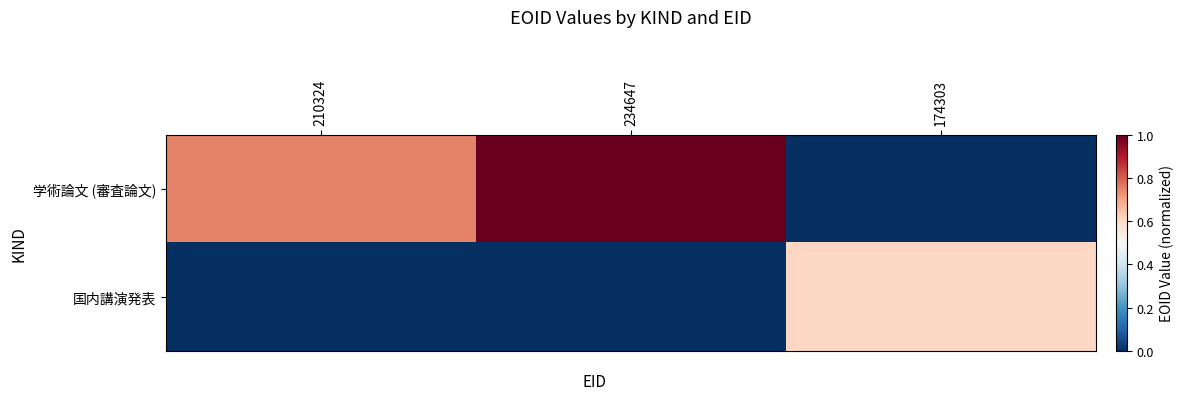

List the series in order of their peak value, lowest first.

国内講演発表, 学術論文 (審査論文)